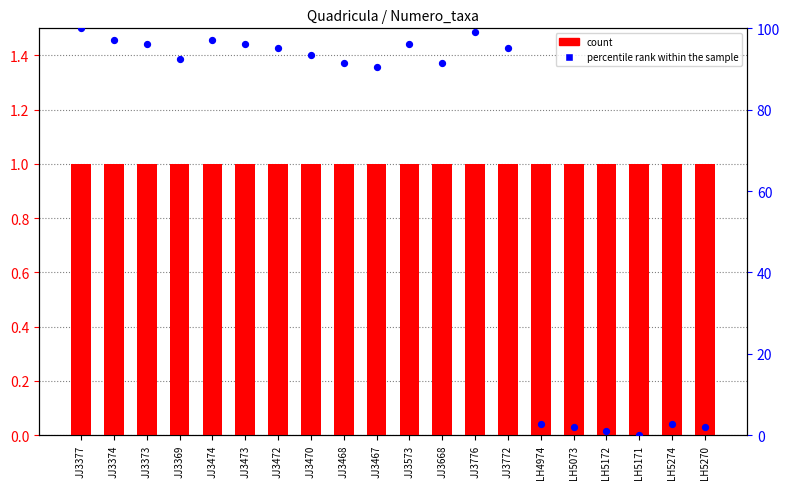

Which series has the largest Y range (max minus min)?

percentile rank within the sample